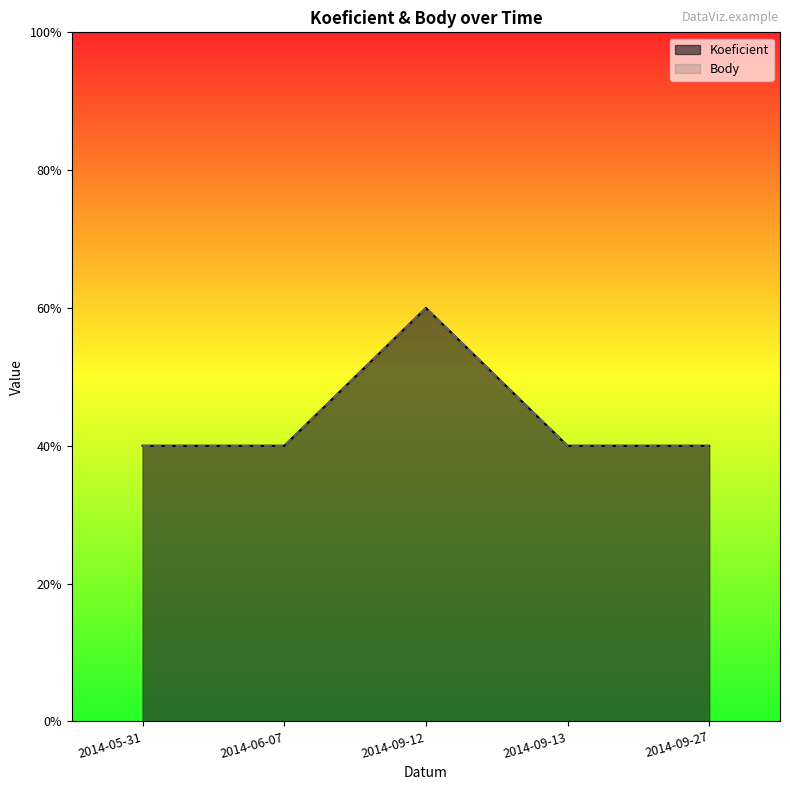

How many distinct data groups are displayed?

2